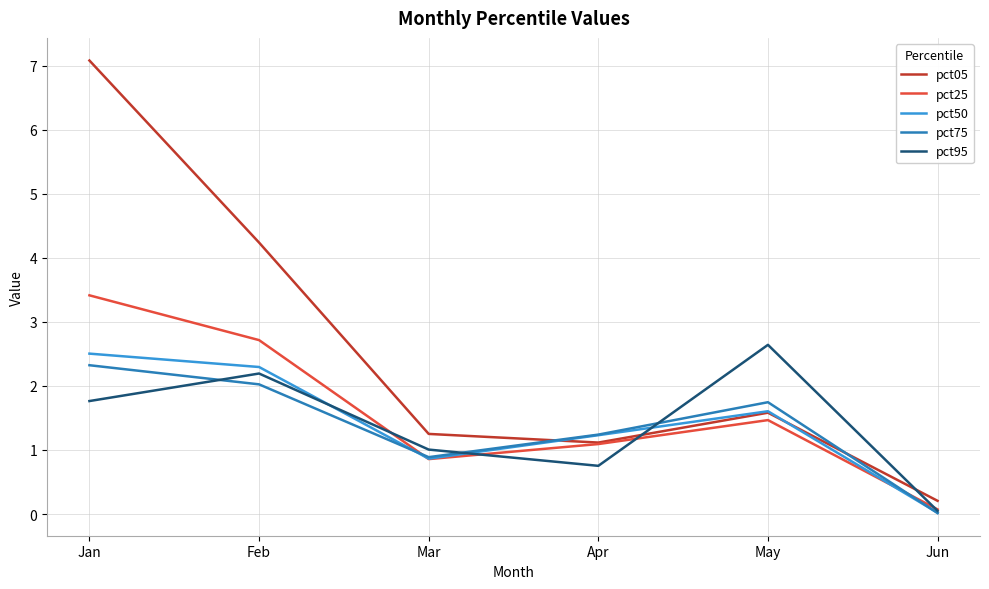

Is the value of pct50 at May greater than the value of pct05 at Mar?

Yes